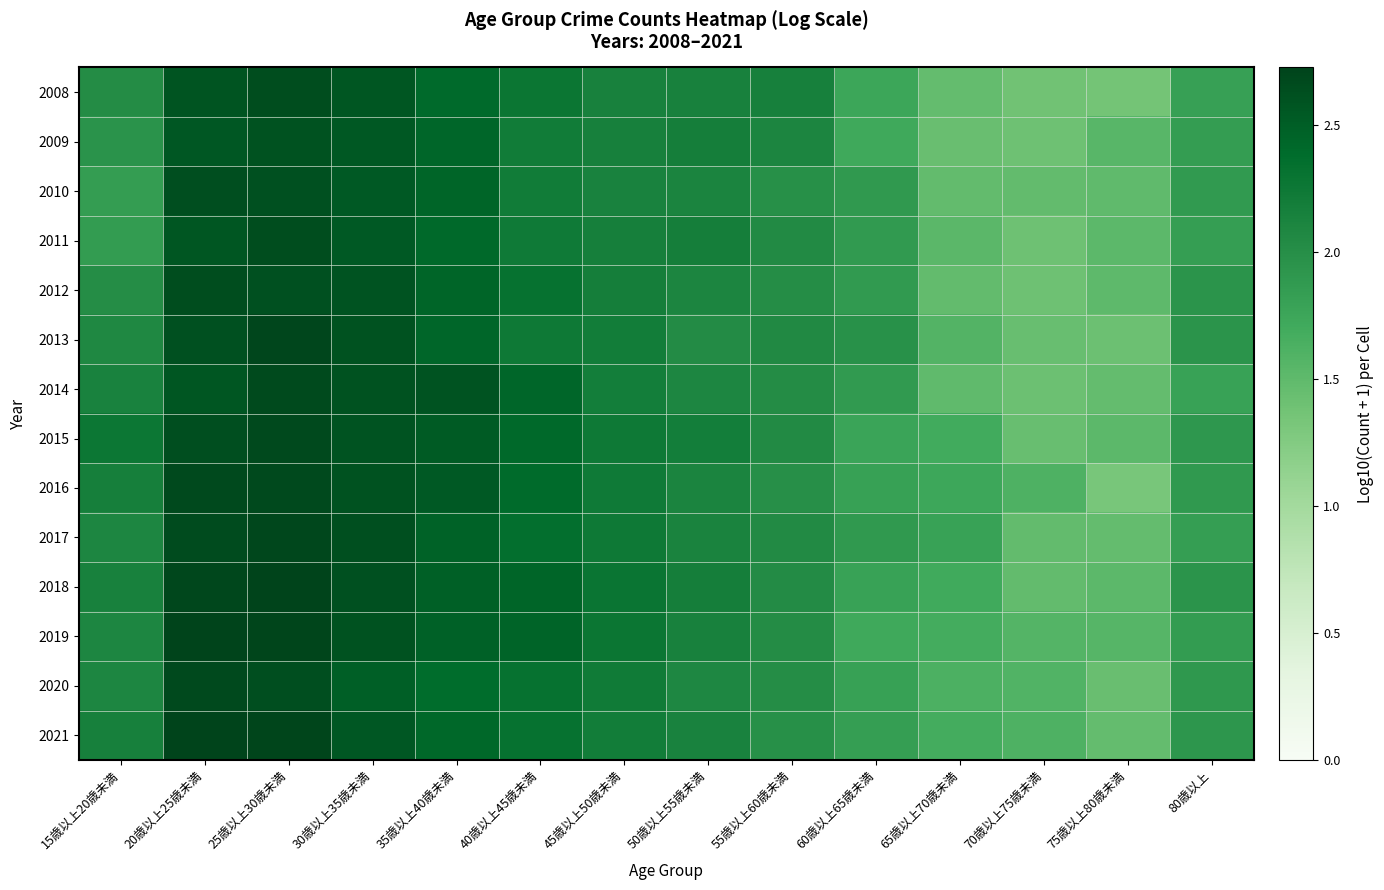

What is the maximum value shown in the chart?

2.7